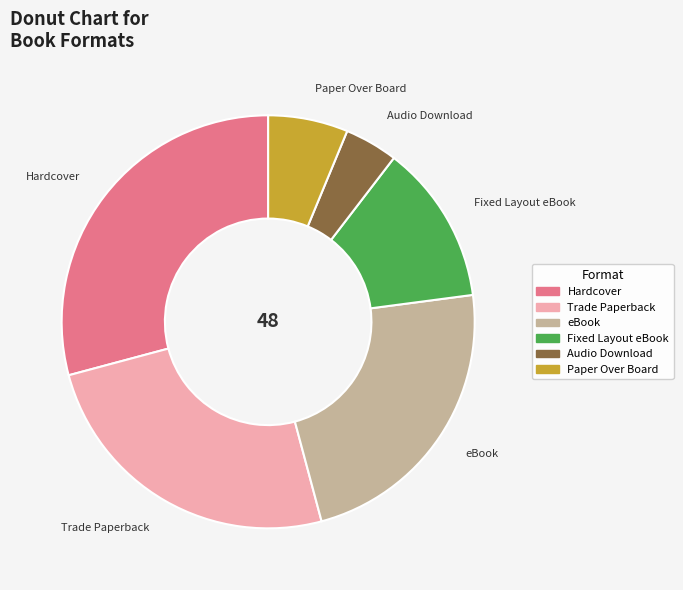

Does Paper Over Board represent more than half of the total?

No